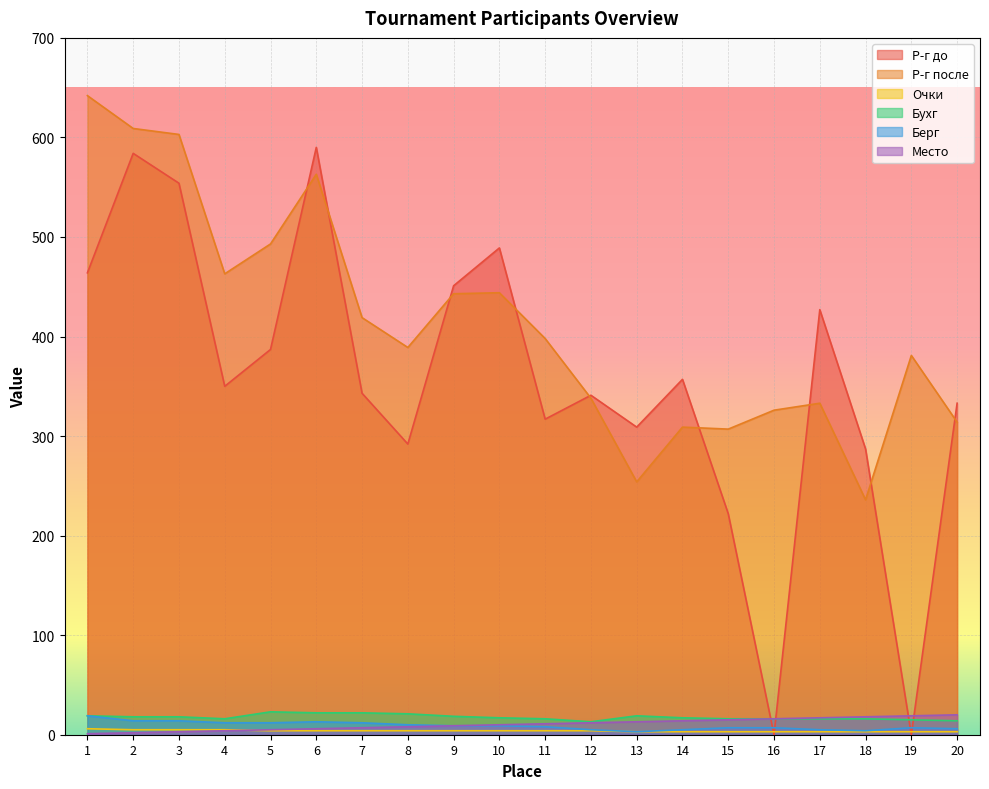

What is the total value across all series at 10?

973.0